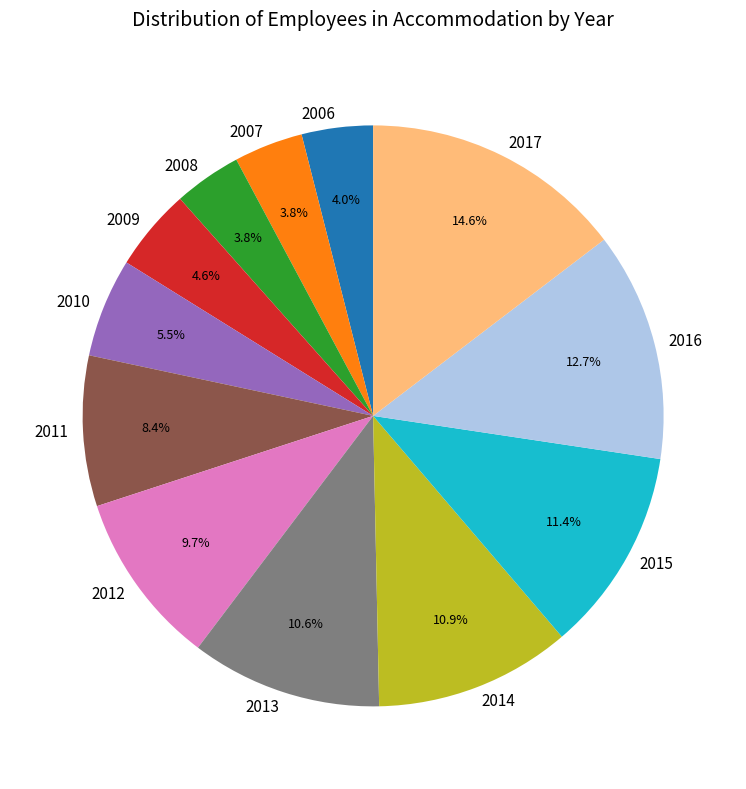

Does 2006 represent more than half of the total?

No